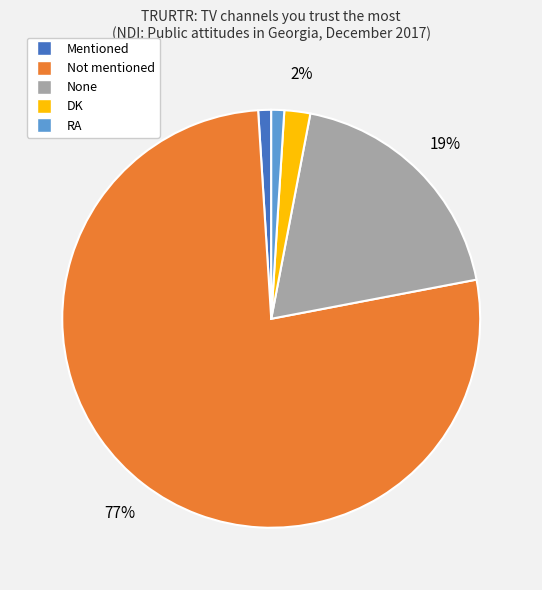

True or false: None accounts for 9% of the total.

False